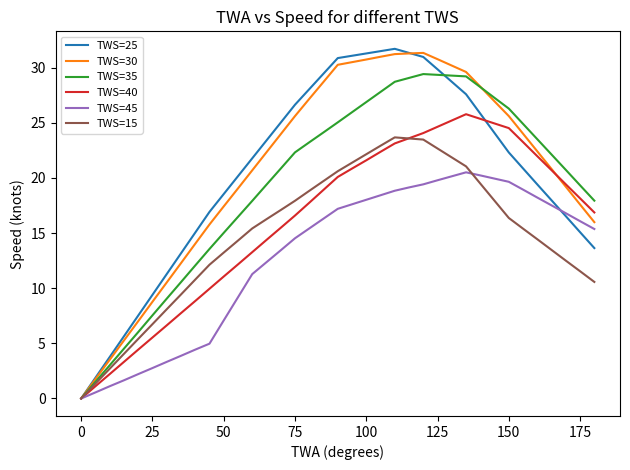

What is the highest value of the TWS=40 series?

25.8